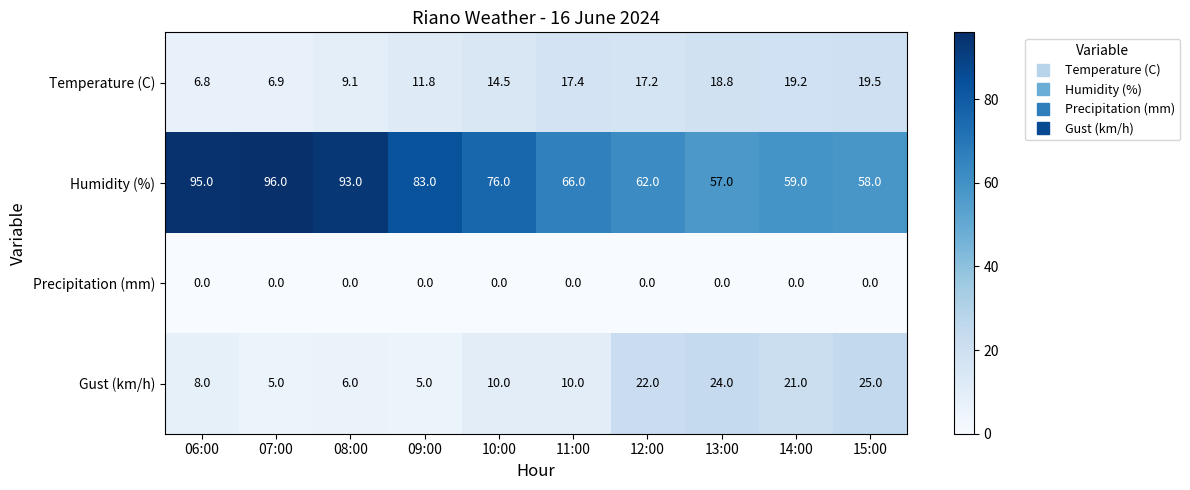

How many categories are shown in the chart?

10